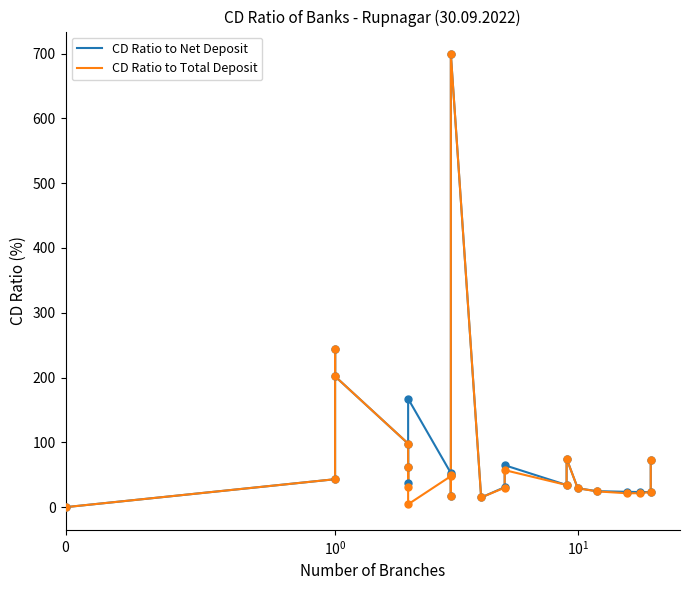

Which series has the largest total across all categories?

CD Ratio to Net Deposit